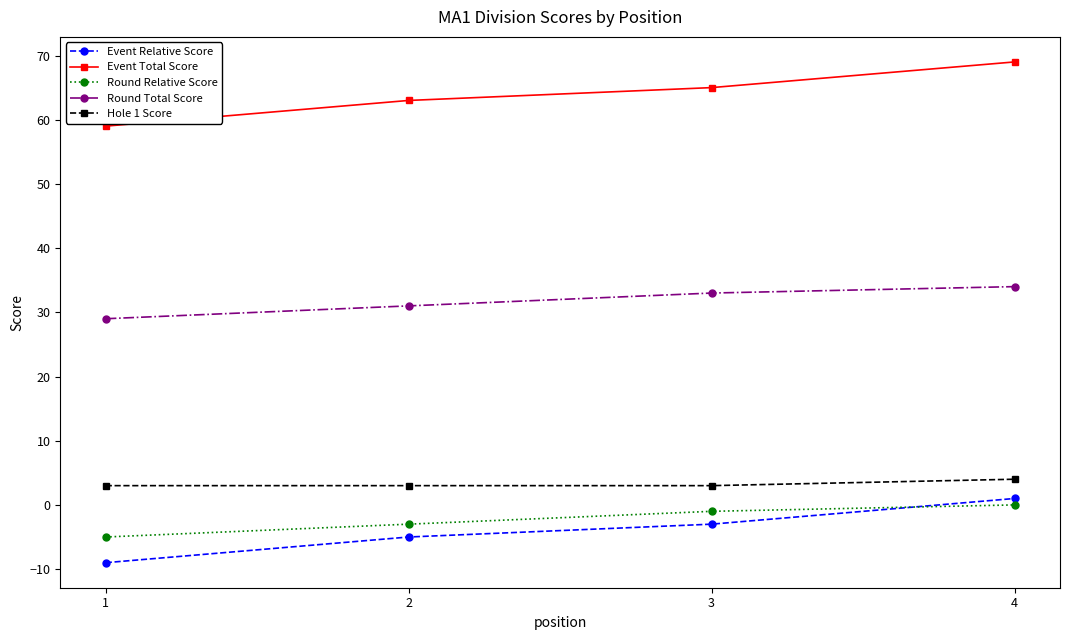

Reading left to right, what are all the values shown in this chart?

Event Relative Score: -9	-5	-3	1
Event Total Score: 59	63	65	69
Round Relative Score: -5	-3	-1	0
Round Total Score: 29	31	33	34
Hole 1 Score: 3	3	3	4